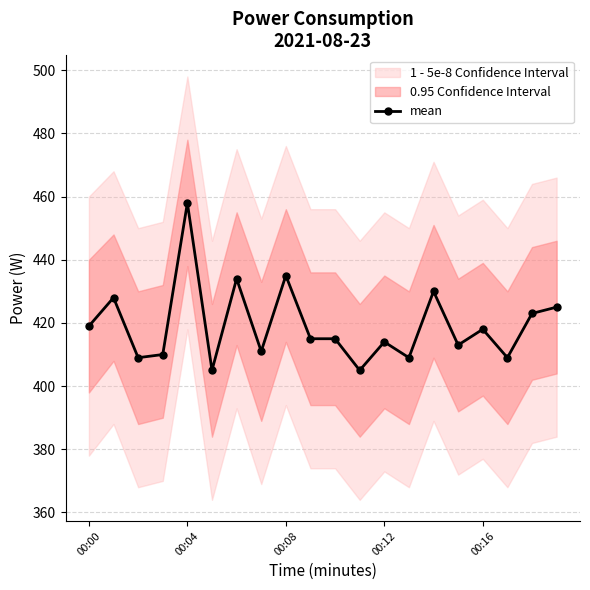

What is the value of the 5th point from the left?

458